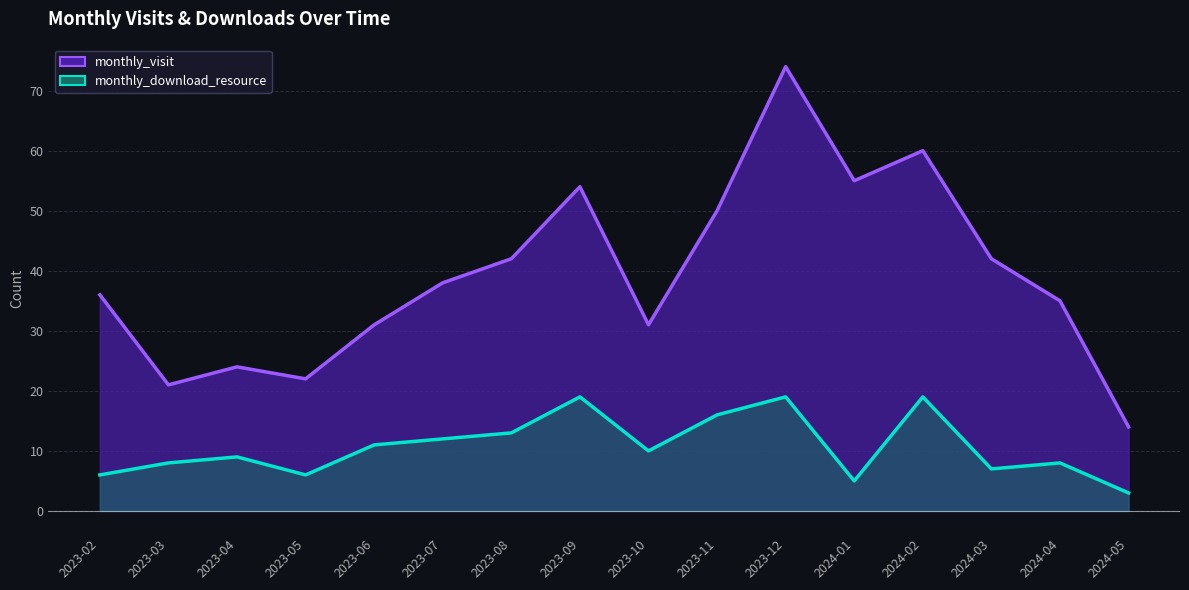

What is the spread (max minus min) of values at 2023-06?

20